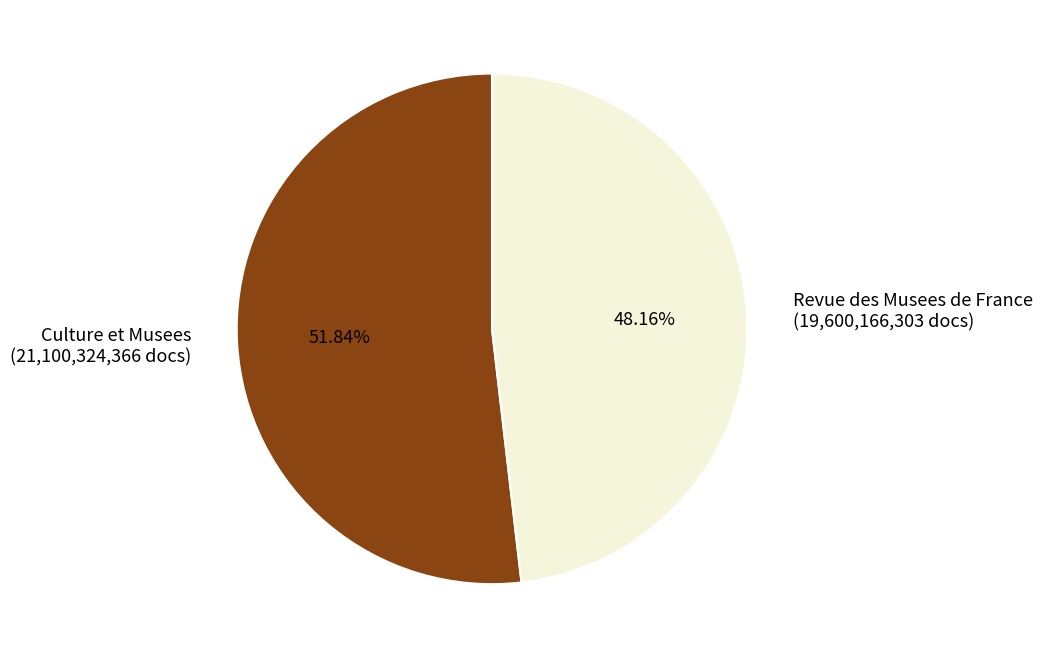

The Culture et Musees slice represents 61% of the pie. True or false?

False